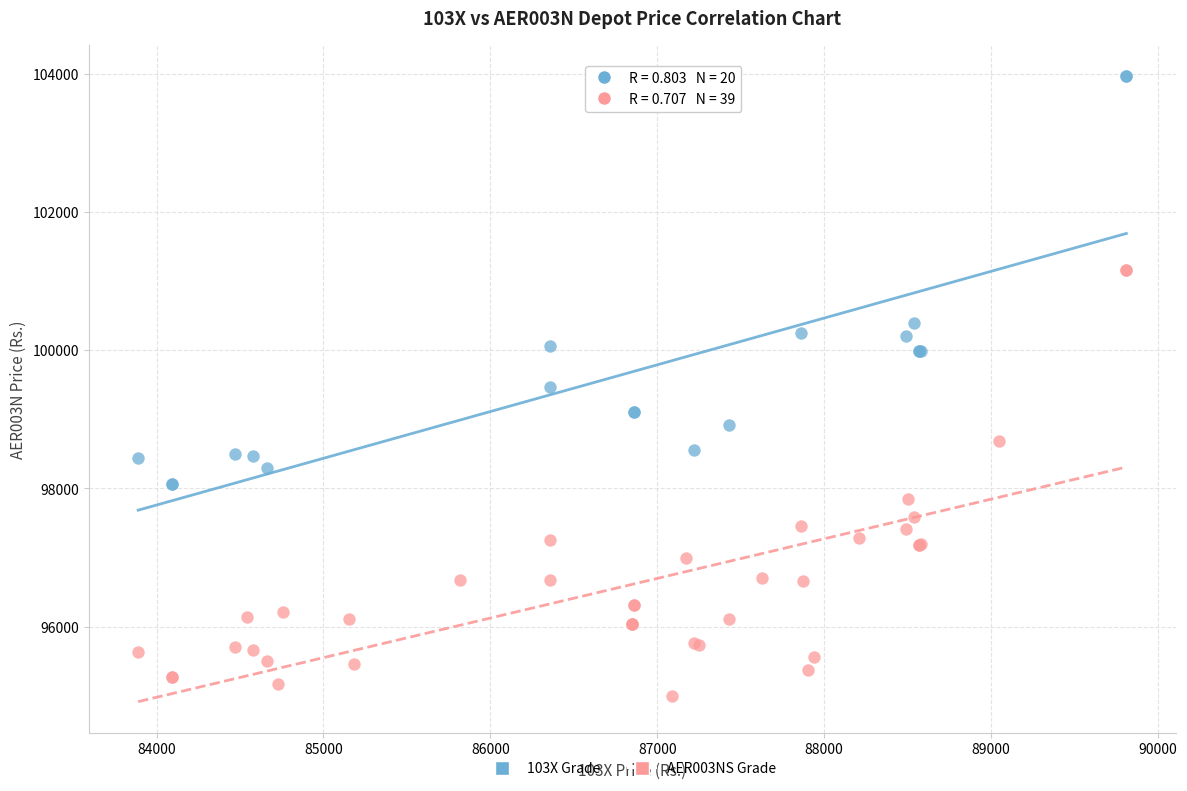

Which series contains the highest Y value?

103X Grade